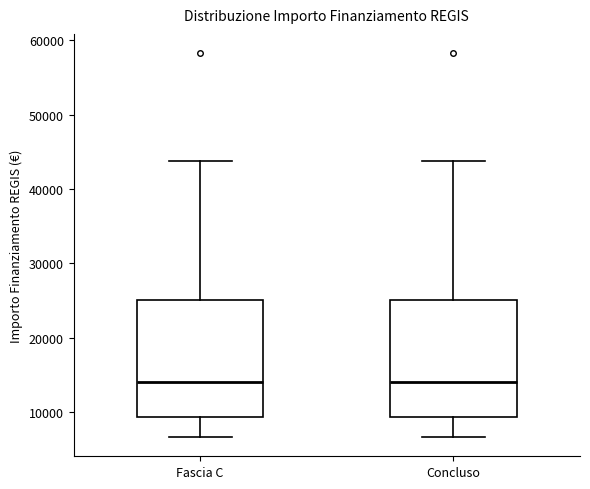

Where does the median line of the box for Concluso sit on the y-axis? The values are not printed on the chart, so give them approximately, as read against the axis.

14000